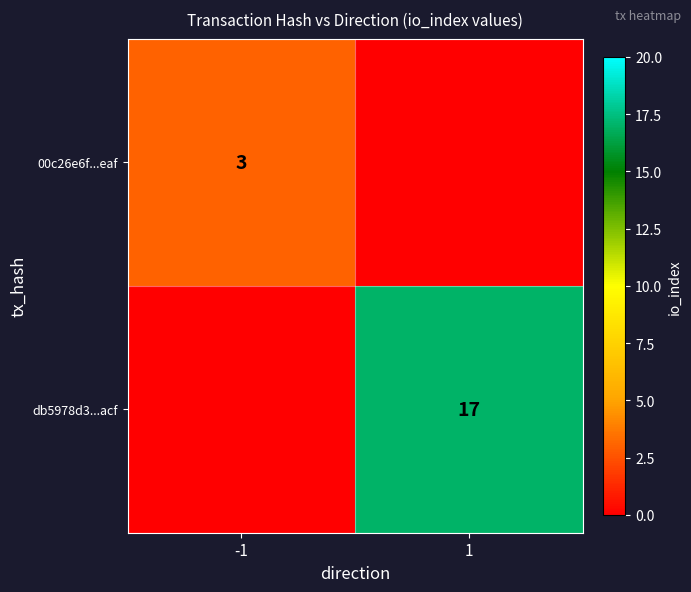

The value of 00c26e6f...eaf at -1 is 5. True or false?

False